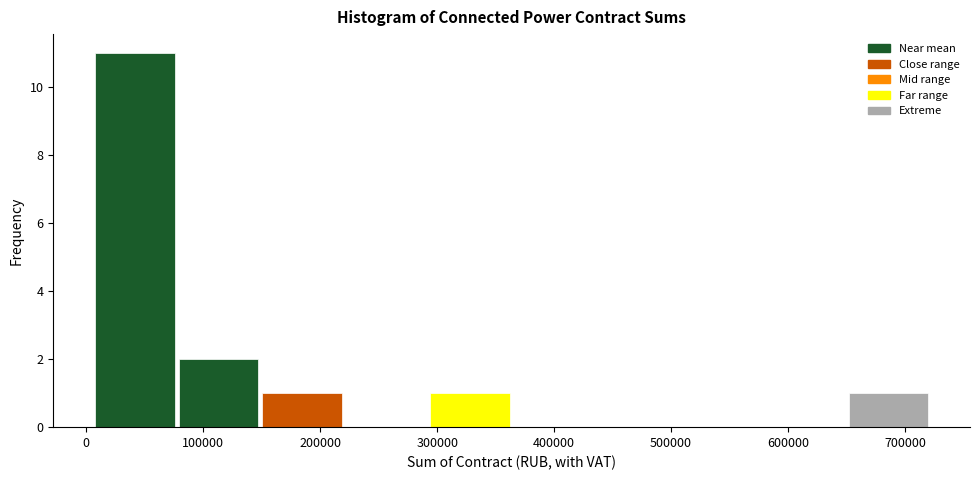

Reading left to right, transcribe this chart: for each bar, give the range it covers on the x-axis and its height. Neither the bar edges nor the heights are printed on the chart, so give them approximately, as read against the axes.

10000 to 80000: 11
80000 to 150000: 2
150000 to 220000: 1
220000 to 290000: 0
290000 to 360000: 1
360000 to 440000: 0
440000 to 510000: 0
510000 to 580000: 0
580000 to 650000: 0
650000 to 720000: 1